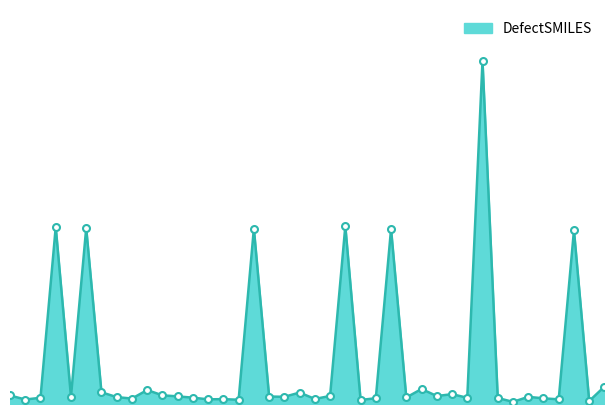

Does the chart have visible grid lines?

No